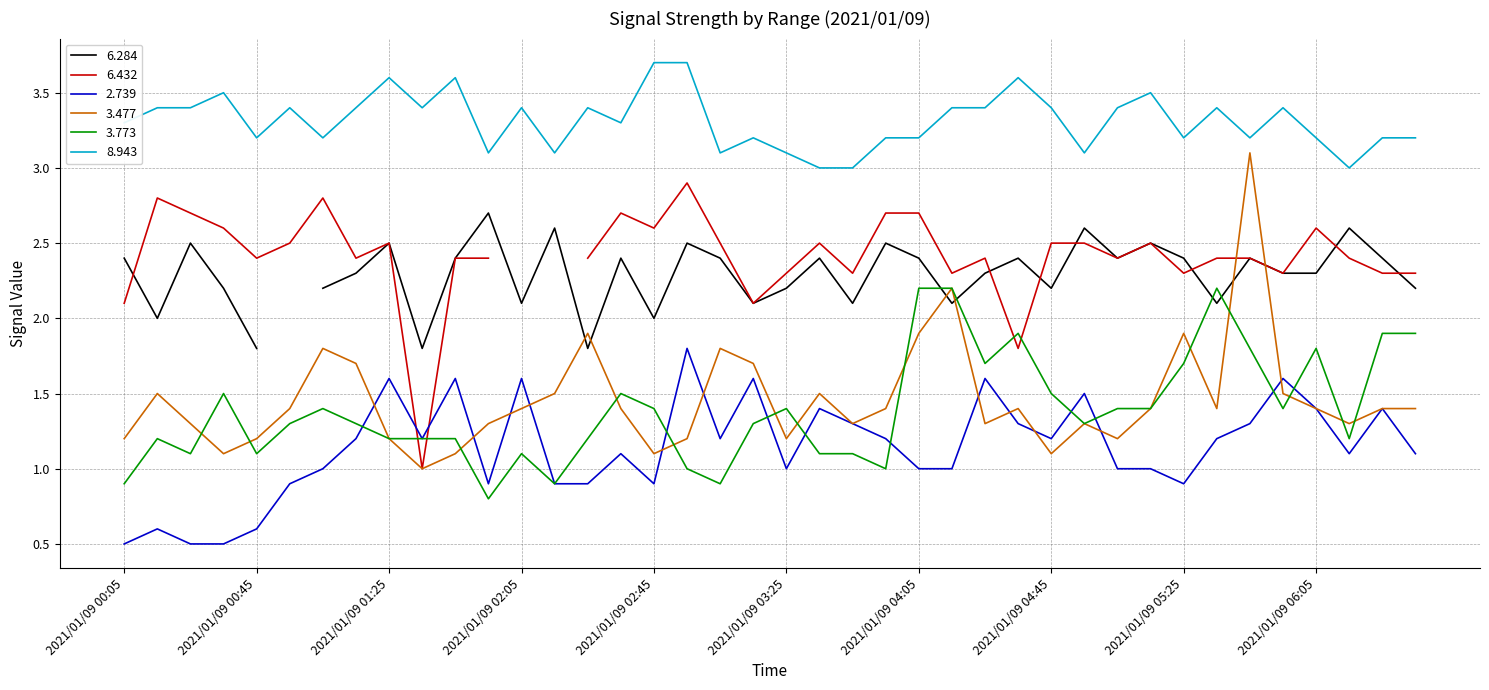

Is it true that 3.477 equals 1.9 at 2021/01/09 04:05?

True